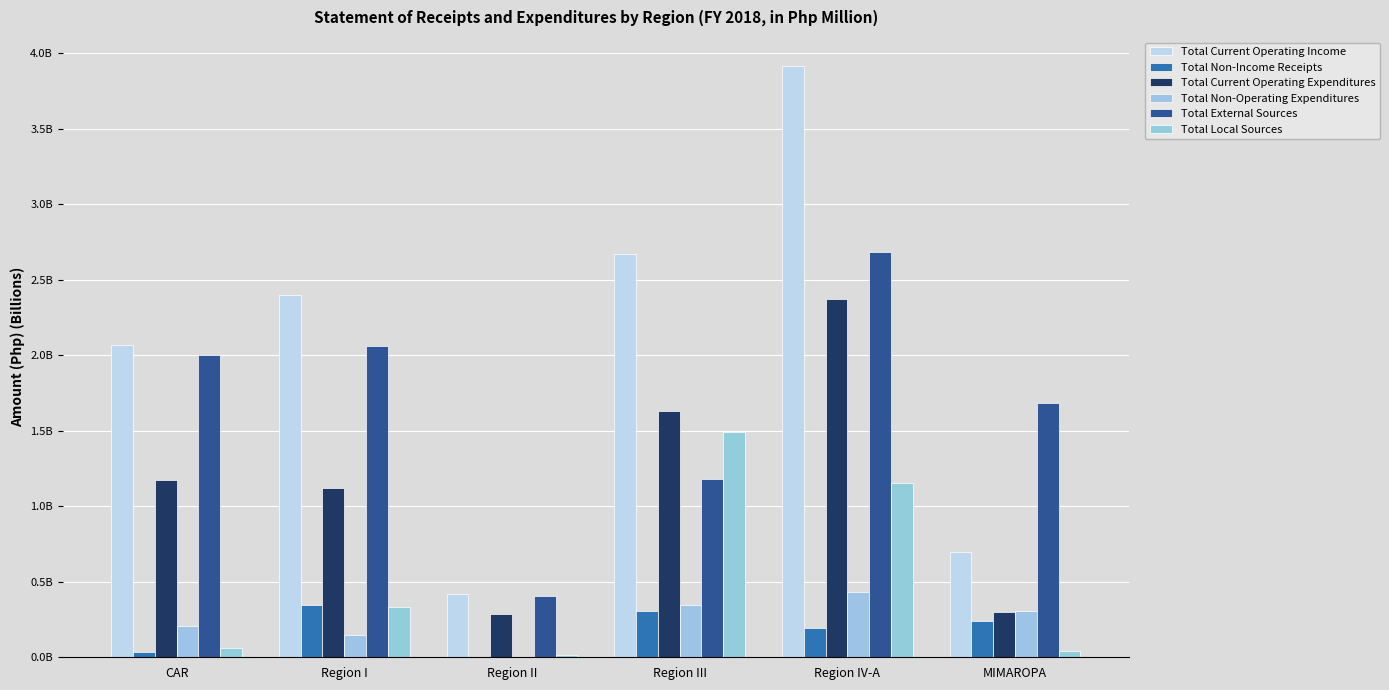

Which series changed the most between Region I and Region IV-A?

Total Current Operating Income